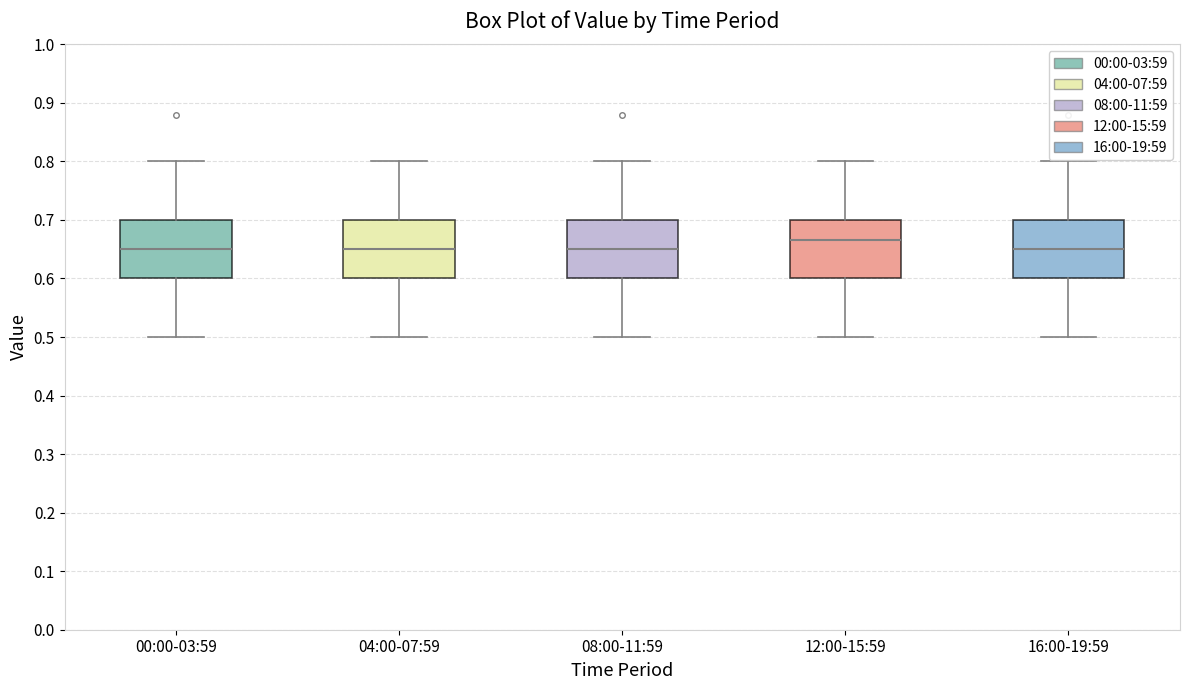

Where is the lower edge of the box for 16:00-19:59 on the y-axis? The values are not printed on the chart, so give them approximately, as read against the axis.

0.60